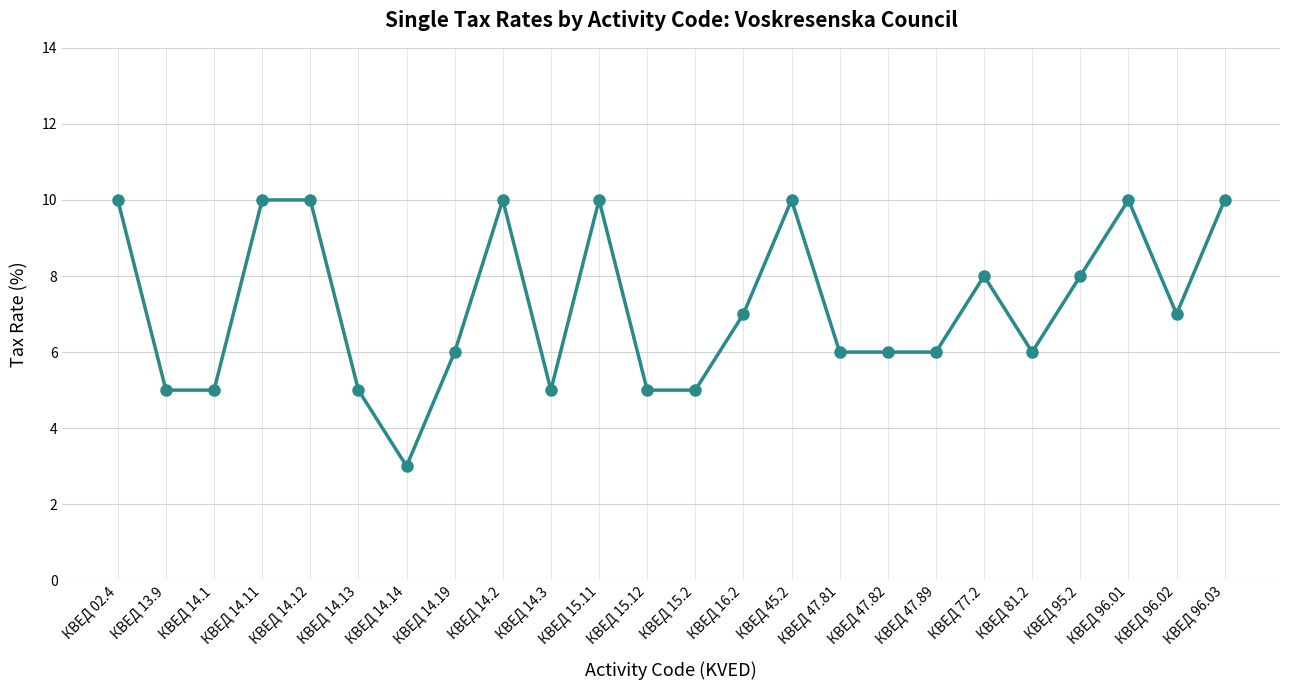

How many distinct data groups are displayed?

1